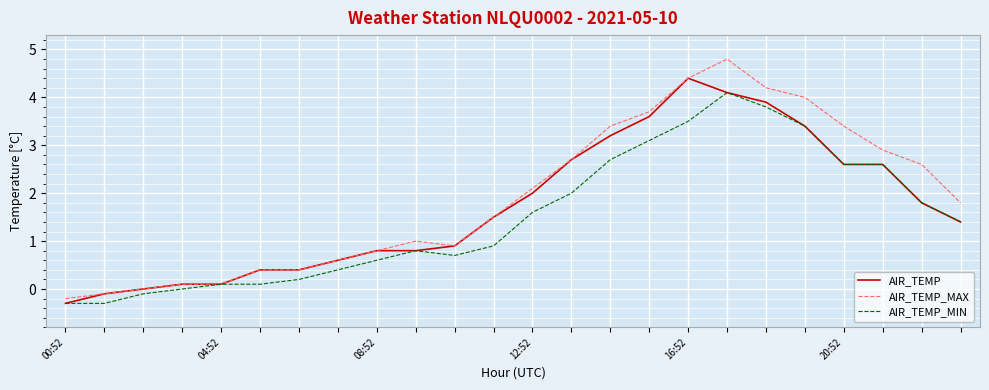

List the series in order of their peak value, lowest first.

AIR_TEMP_MIN, AIR_TEMP, AIR_TEMP_MAX